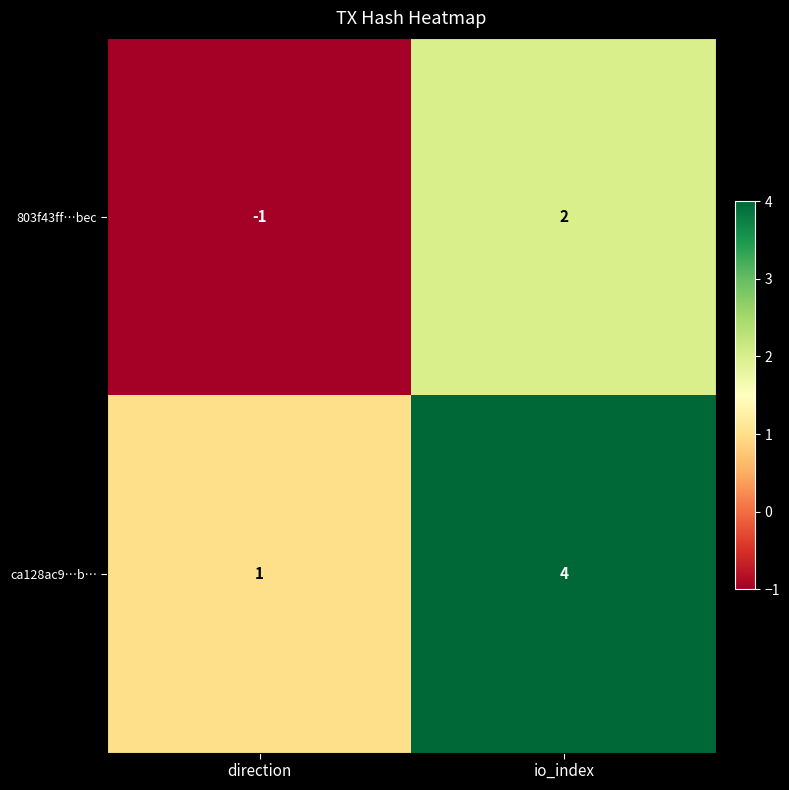

Reading left to right, transcribe all the data shown in this chart.

803f43ff…bec: -1	2
ca128ac9…b…: 1	4